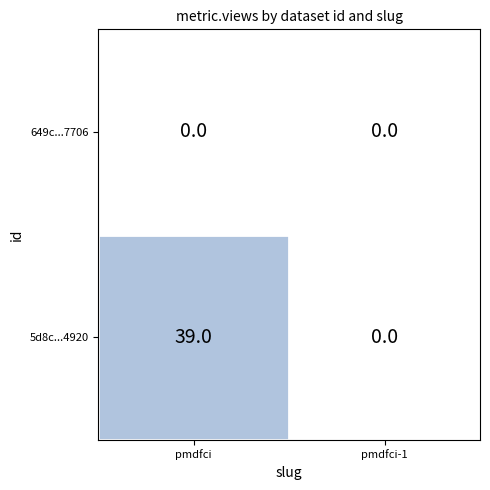

What is the total value across all series at pmdfci?

39